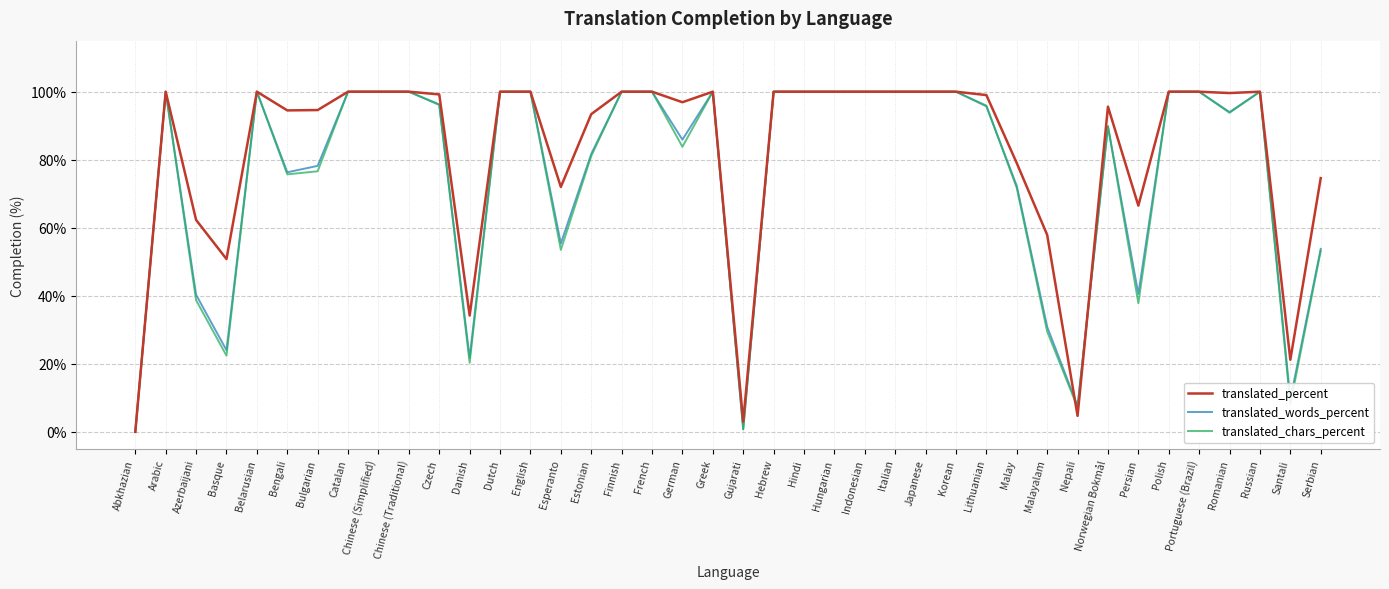

What position from the right is Hebrew?

19